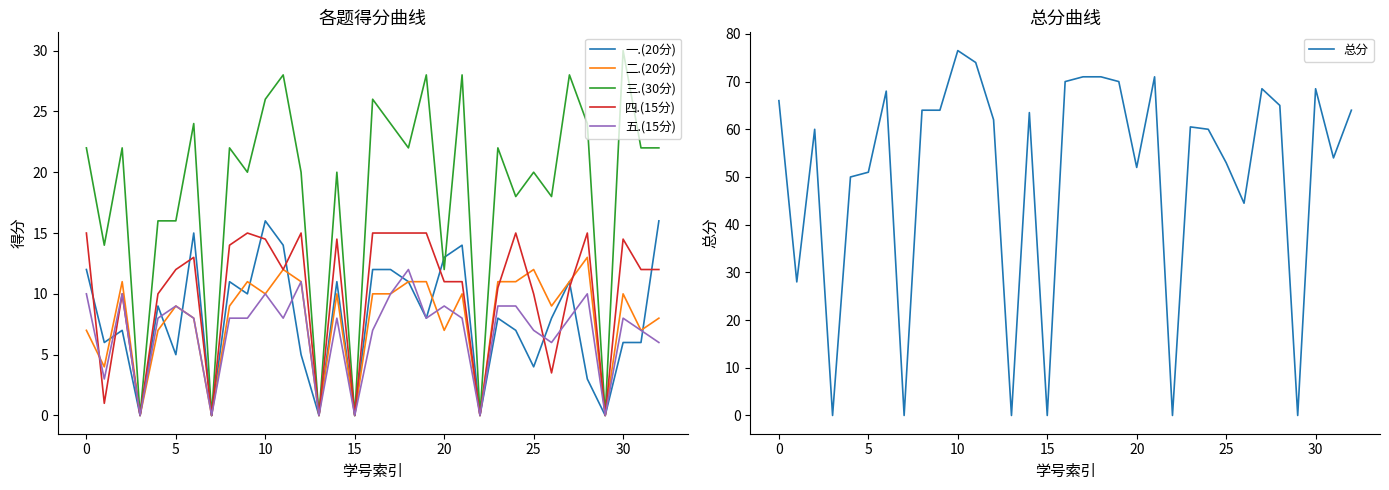

How many positive values does the 二.(20分) series have?

27